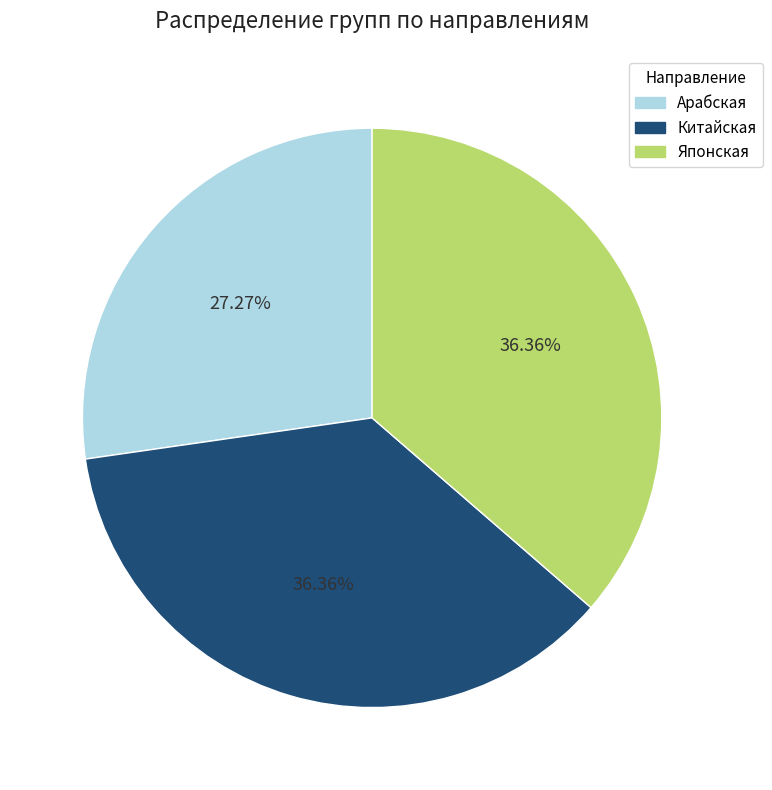

The Японская slice represents 27% of the pie. True or false?

False